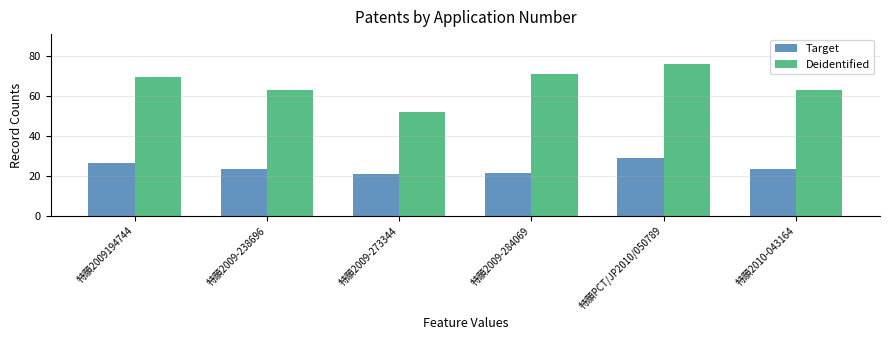

What is the spread (max minus min) of values at 特願2010-043164?

39.8